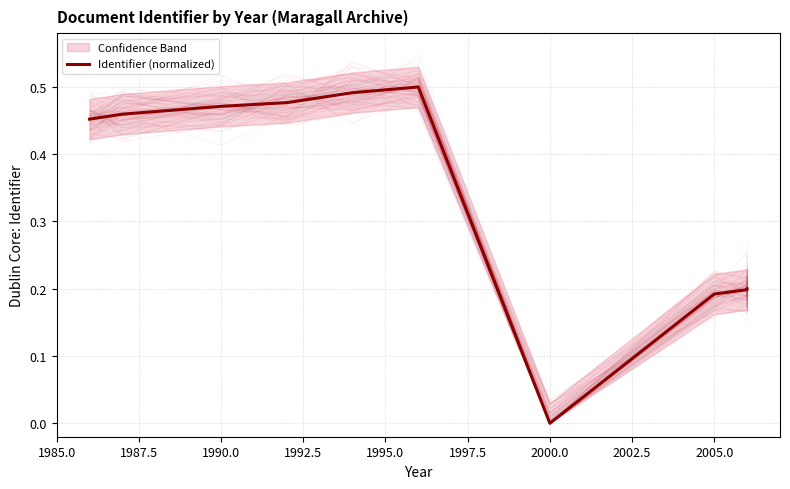

How many data points are above 0?

9